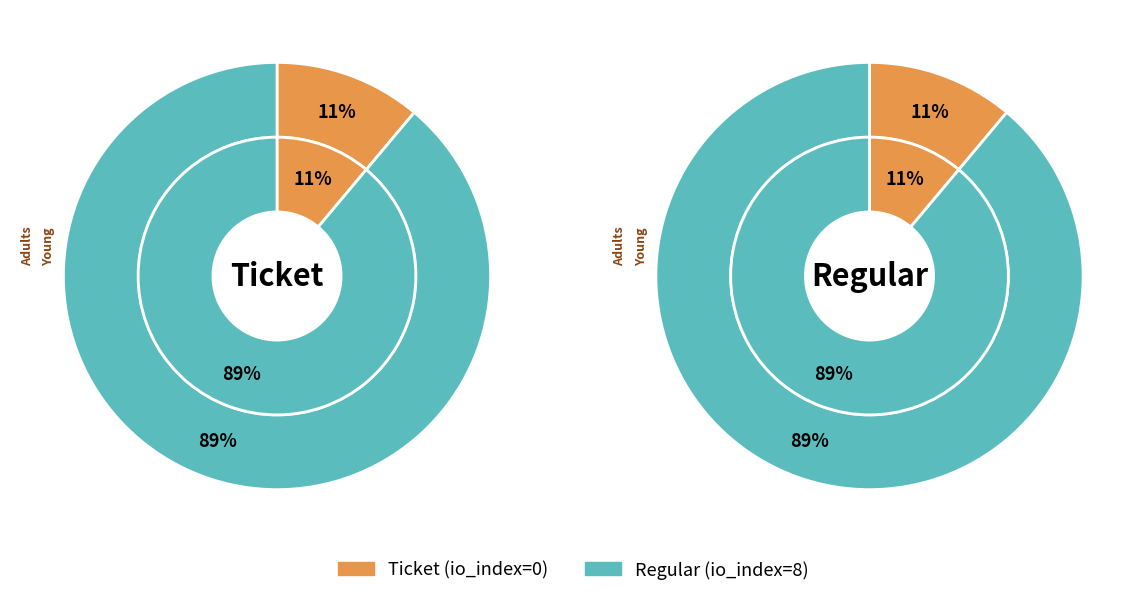

Which series has the largest range (max minus min)?

Ticket